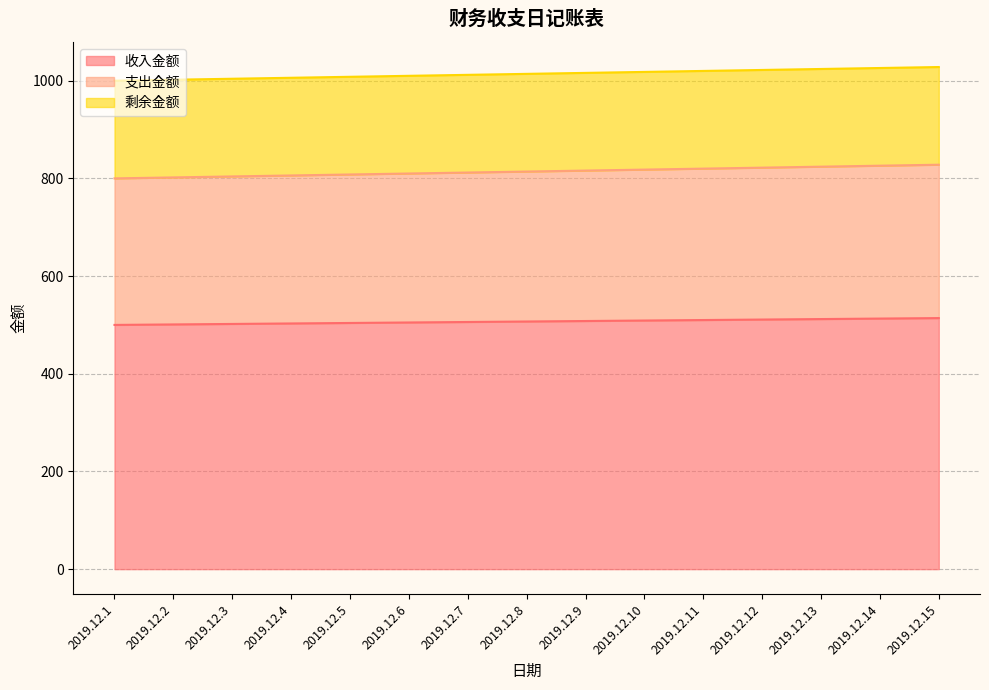

True or false: 收入金额 has more than 1 points higher than both neighbors.

False